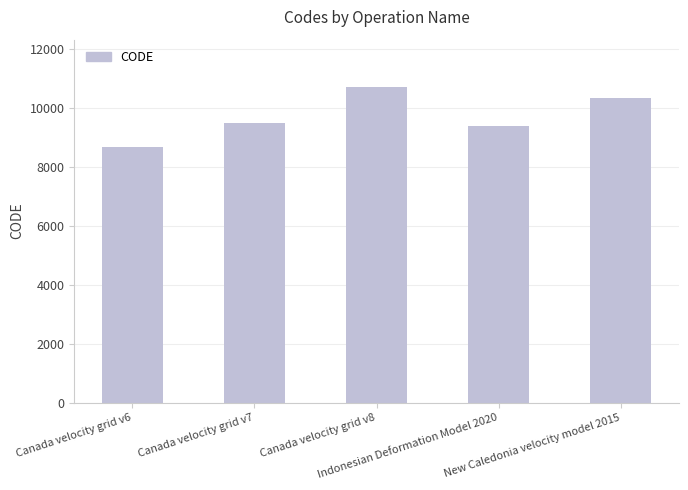

What value does the data have at Canada velocity grid v6?

8676